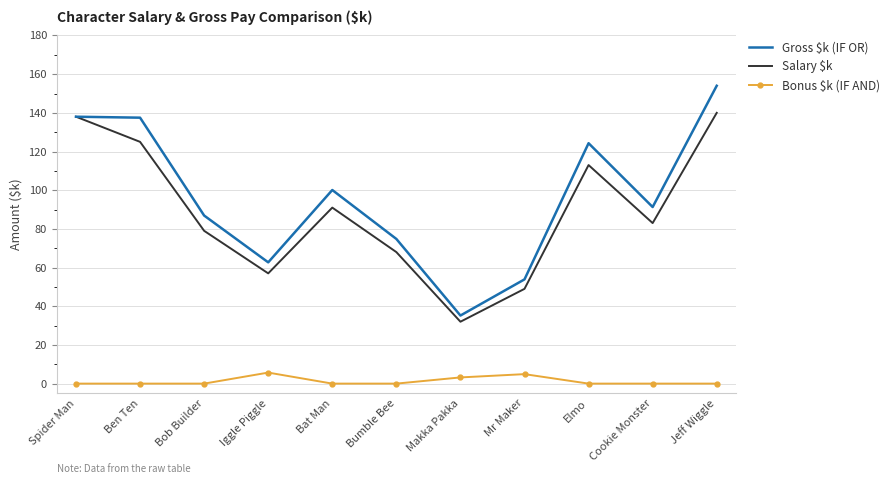

True or false: Bonus $k (IF AND) and Gross $k (IF OR) intersect in this chart.

False